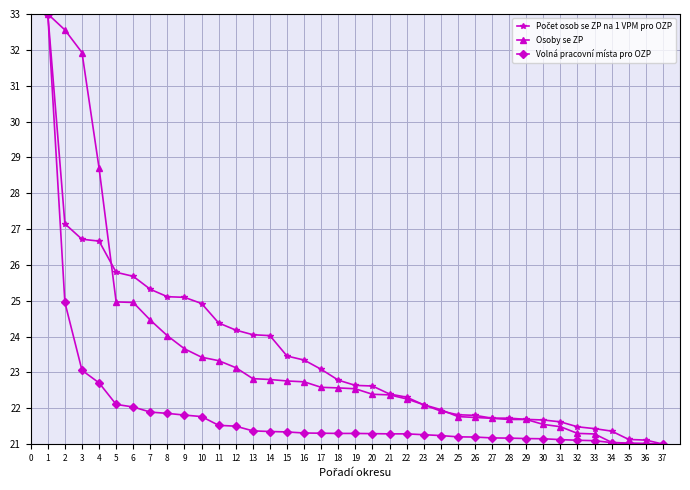

What is the smallest value displayed?

21.0